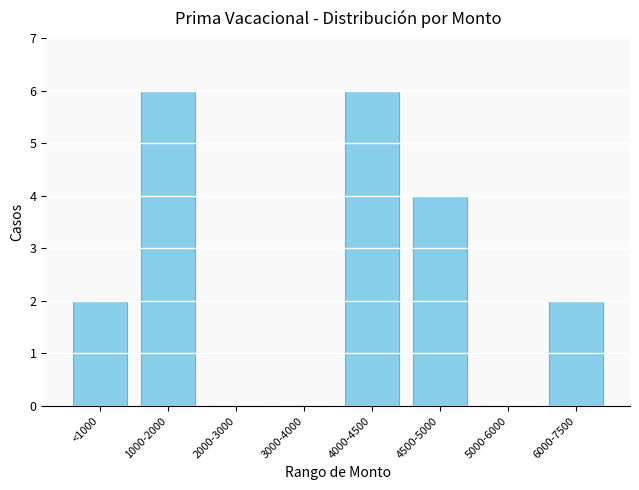

What is the maximum value shown in the chart?

6